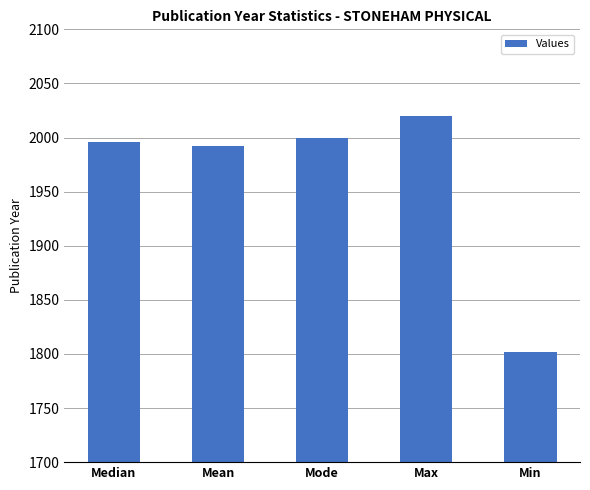

What is the approximate value at Min?

1802